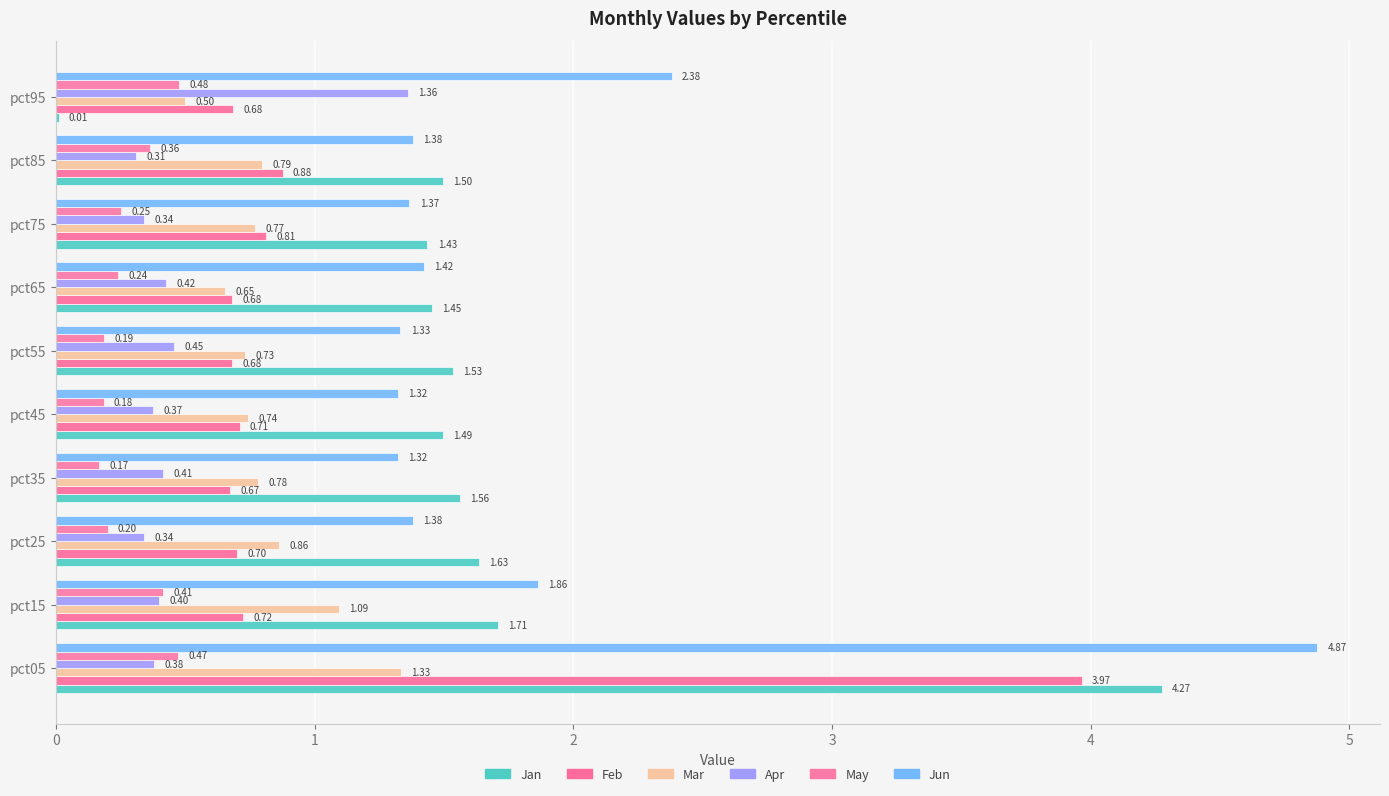

Reading left to right, transcribe all the data shown in this chart.

Jan: 4.3	1.7	1.6	1.6	1.5	1.5	1.5	1.4	1.5	0.0
Feb: 4.0	0.7	0.7	0.7	0.7	0.7	0.7	0.8	0.9	0.7
Mar: 1.3	1.1	0.9	0.8	0.7	0.7	0.7	0.8	0.8	0.5
Apr: 0.4	0.4	0.3	0.4	0.4	0.5	0.4	0.3	0.3	1.4
May: 0.5	0.4	0.2	0.2	0.2	0.2	0.2	0.2	0.4	0.5
Jun: 4.9	1.9	1.4	1.3	1.3	1.3	1.4	1.4	1.4	2.4